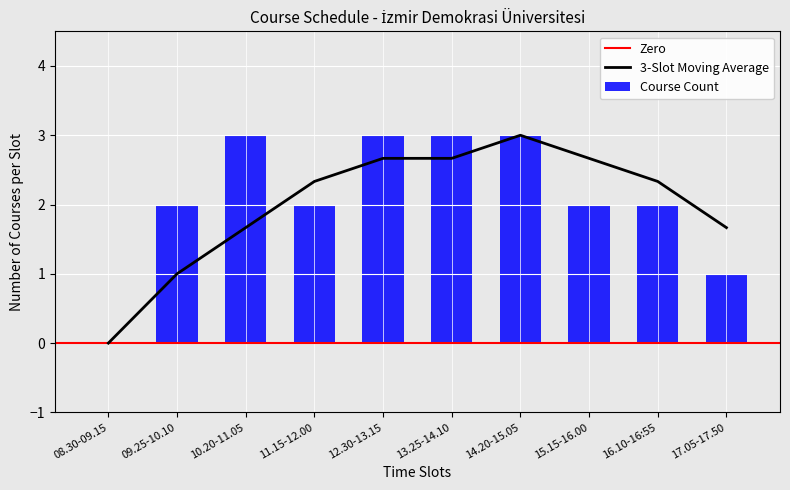

The value of 3-Slot Moving Average at 12.30-13.15 is 2.7. True or false?

True